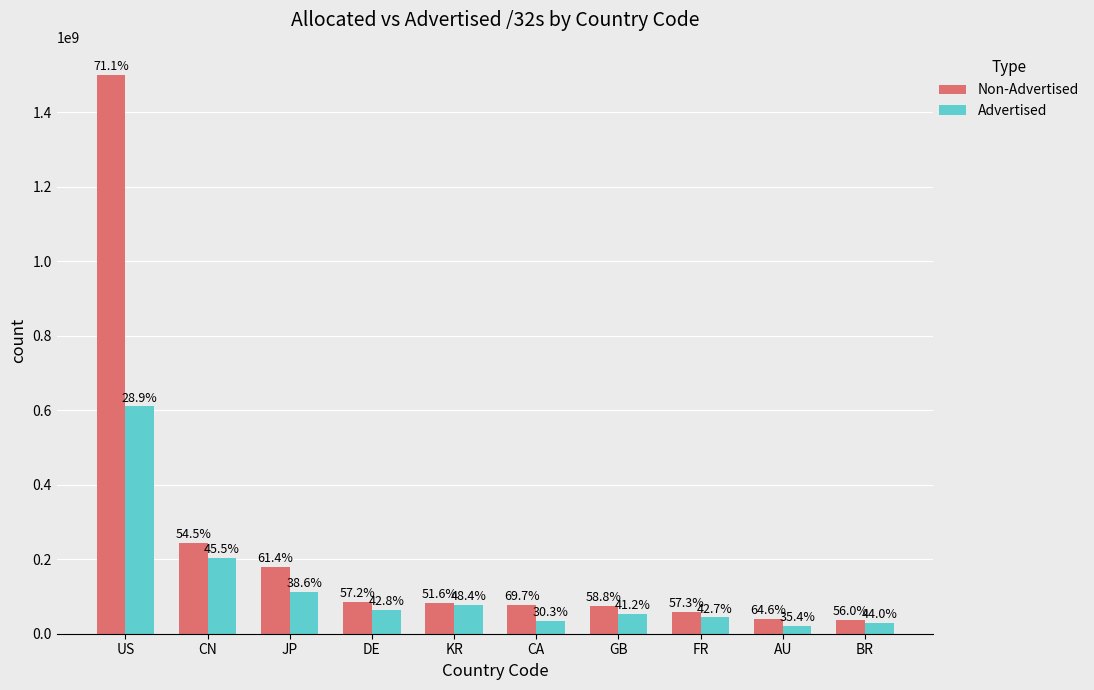

Reading right to left, extract all data points from this chart.

Non-Advertised: BR=36046336	AU=39997952	FR=58911936	GB=74448664	CA=77585152	KR=82680320	DE=86484216	JP=178943232	CN=244169216	US=1501175808
Advertised: BR=28371840	AU=21962720	FR=43858688	GB=52110656	CA=33724800	KR=77526368	DE=64662016	JP=112519829	CN=203457536	US=610611744